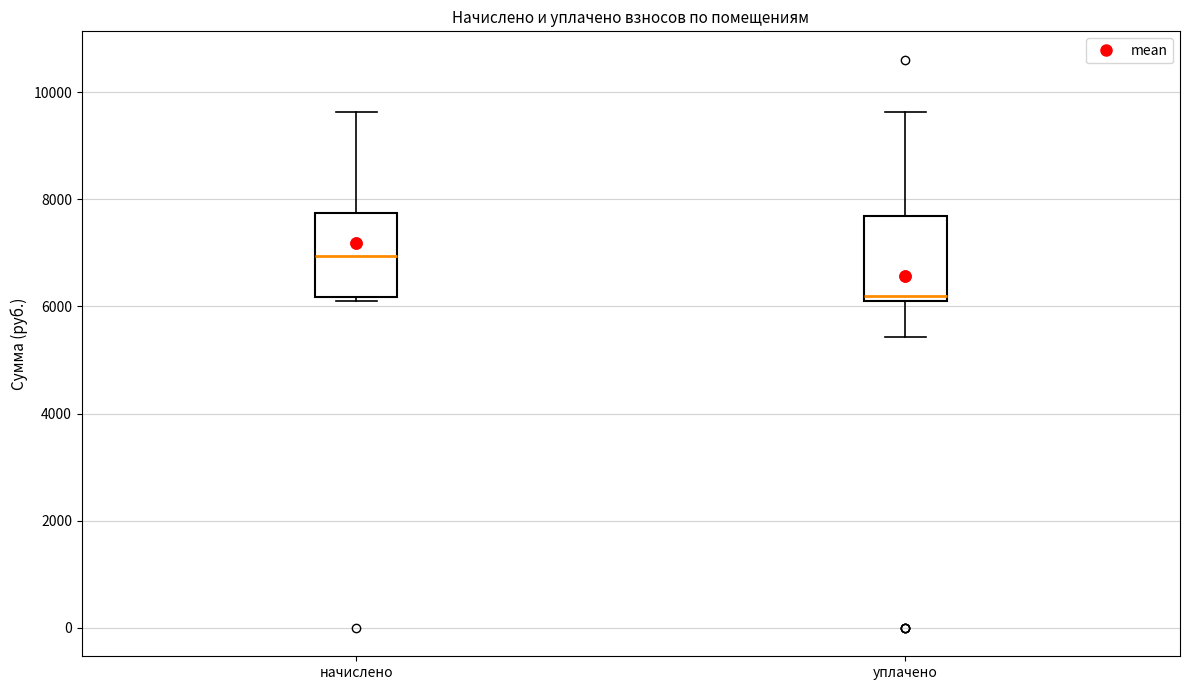

Reading left to right, read every box against the y-axis: the position of its median line, the range the box covers, and the ends of its whiskers. The values are not printed on the chart, so give them approximately, as read against the axis.

начислено: median 7000, box 6200 to 7800, whiskers 6000 to 9600
уплачено: median 6200 (just above the box's lower edge), box 6200 to 7600, whiskers 5400 to 9600